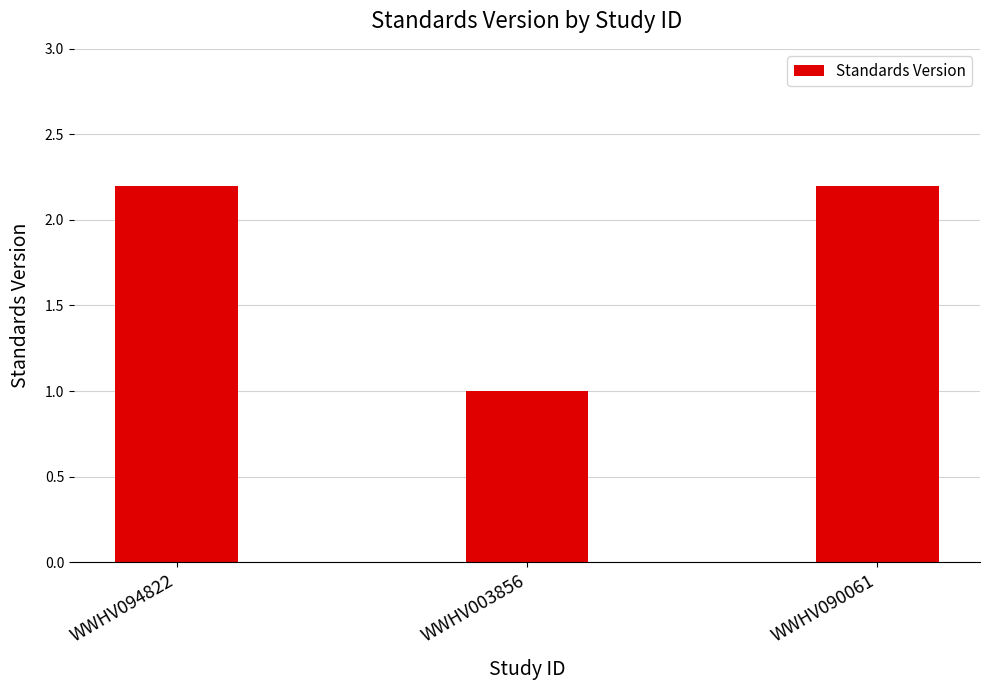

Reading left to right, extract all data points from this chart.

2.2	1.0	2.2